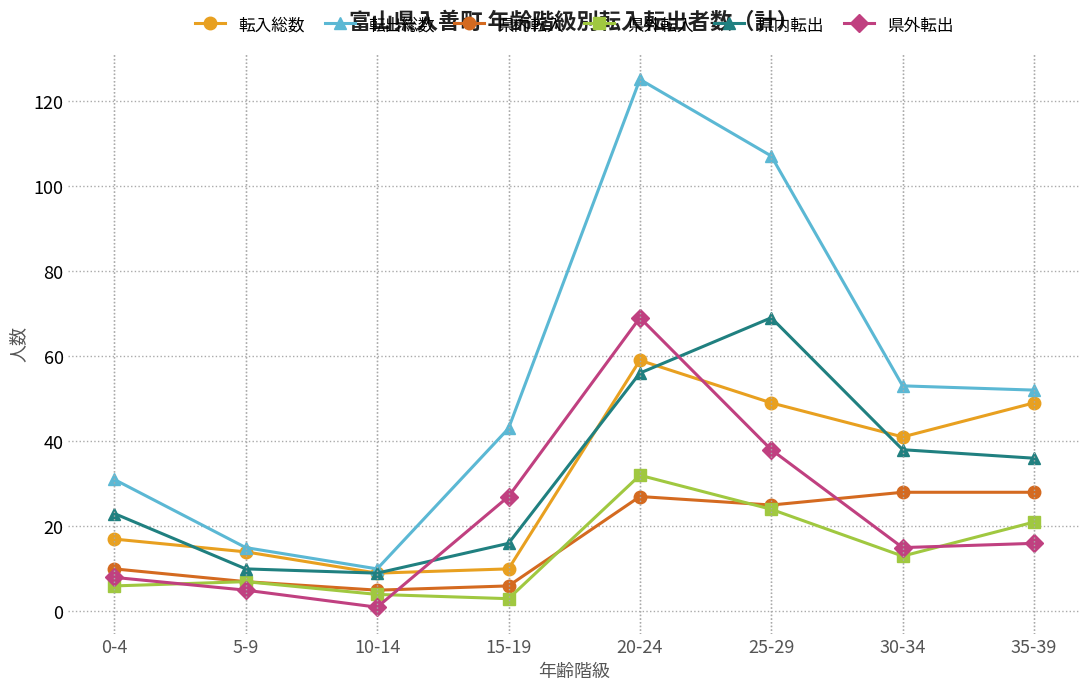

Reading left to right, list all the values displayed in this chart.

転入総数: 0-4=17	5-9=14	10-14=9	15-19=10	20-24=59	25-29=49	30-34=41	35-39=49
転出総数: 0-4=31	5-9=15	10-14=10	15-19=43	20-24=125	25-29=107	30-34=53	35-39=52
県内転入: 0-4=10	5-9=7	10-14=5	15-19=6	20-24=27	25-29=25	30-34=28	35-39=28
県外転入: 0-4=6	5-9=7	10-14=4	15-19=3	20-24=32	25-29=24	30-34=13	35-39=21
県内転出: 0-4=23	5-9=10	10-14=9	15-19=16	20-24=56	25-29=69	30-34=38	35-39=36
県外転出: 0-4=8	5-9=5	10-14=1	15-19=27	20-24=69	25-29=38	30-34=15	35-39=16